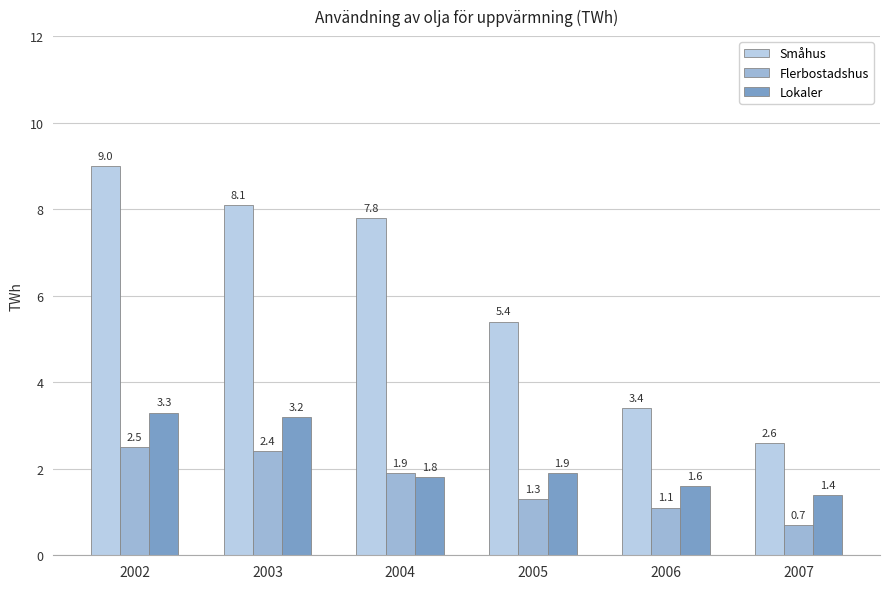

True or false: Lokaler has a value of 1.6 at 2006.

True